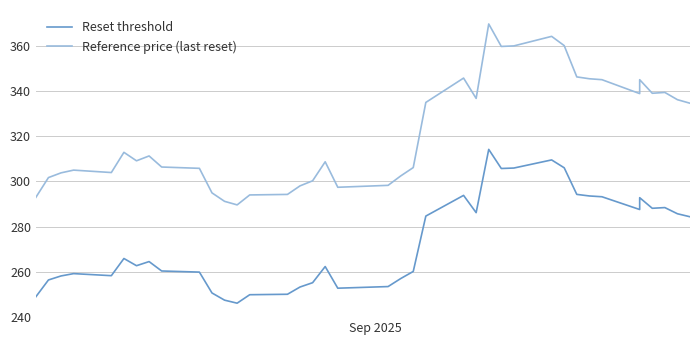

True or false: Reset threshold and Reference price (last reset) intersect in this chart.

False